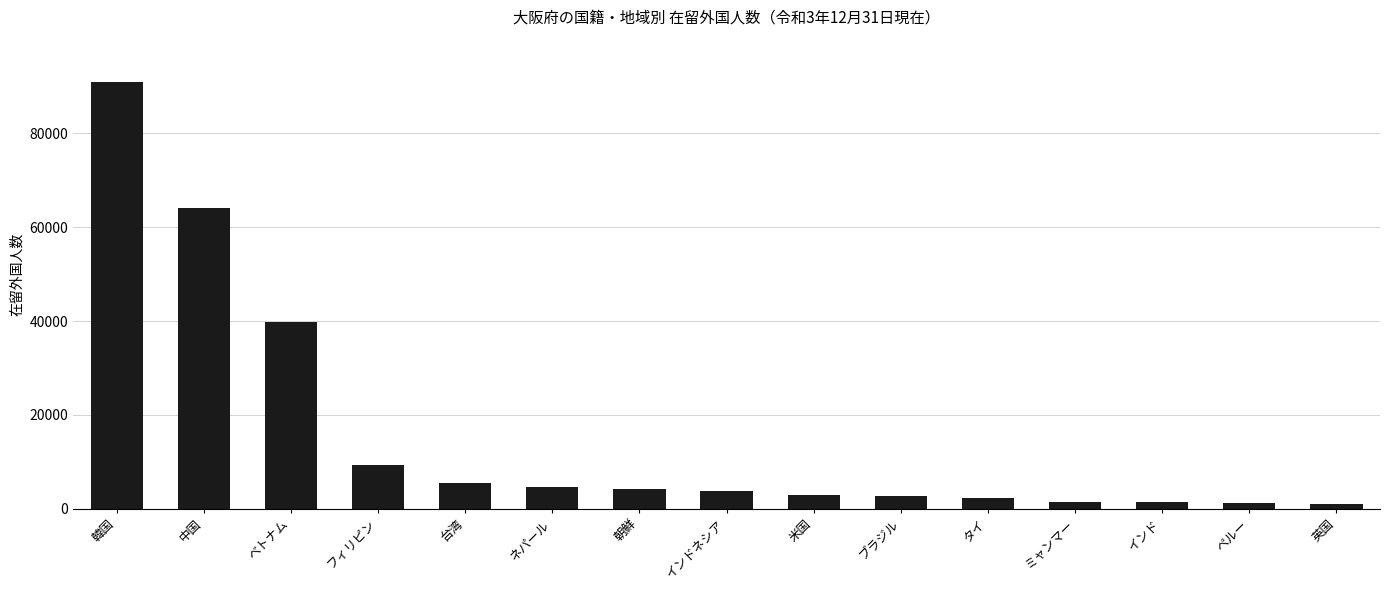

Approximately how many times larger is the value at フィリピン compared to 朝鮮?

2.2